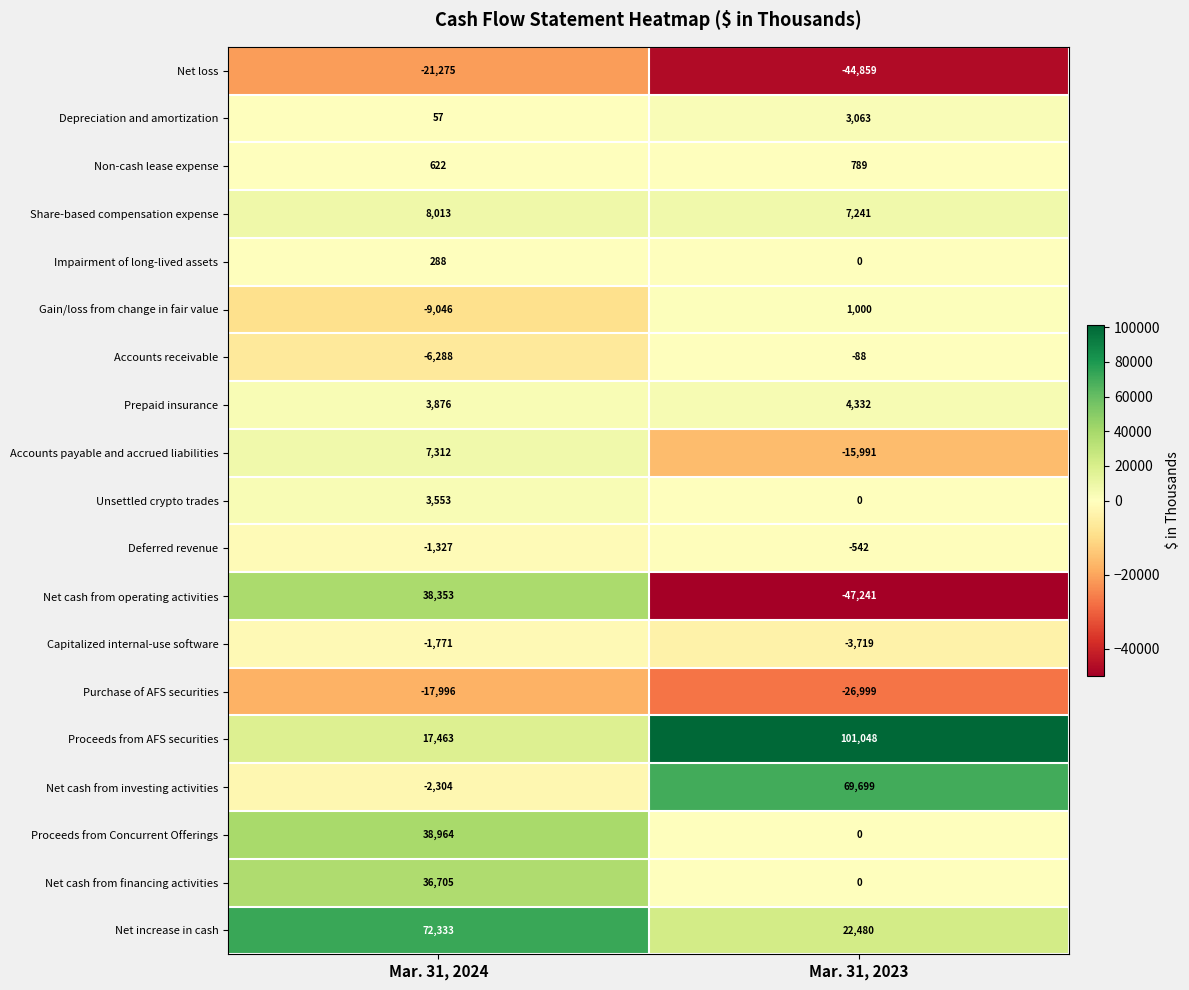

How many categories are shown in the chart?

2